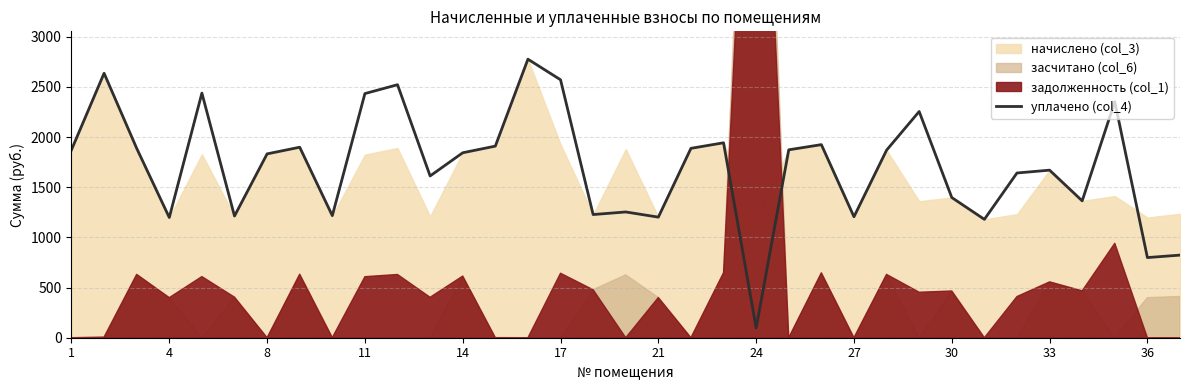

Reading left to right, what are all the values shown in this chart?

1873.0	2636.1	1887.8	1198.3	2438.3	1213.0	1832.4	1898.8	1216.7	2433.4	2521.9	1612.4	1843.5	1909.9	2776.3	2571.1	1227.8	1253.6	1202.0	1887.8	1943.0	97.0	1873.0	1924.6	1205.6	1869.3	2254.8	1397.4	1179.8	1642.0	1670.2	1364.2	2353.6	798.9	823.4